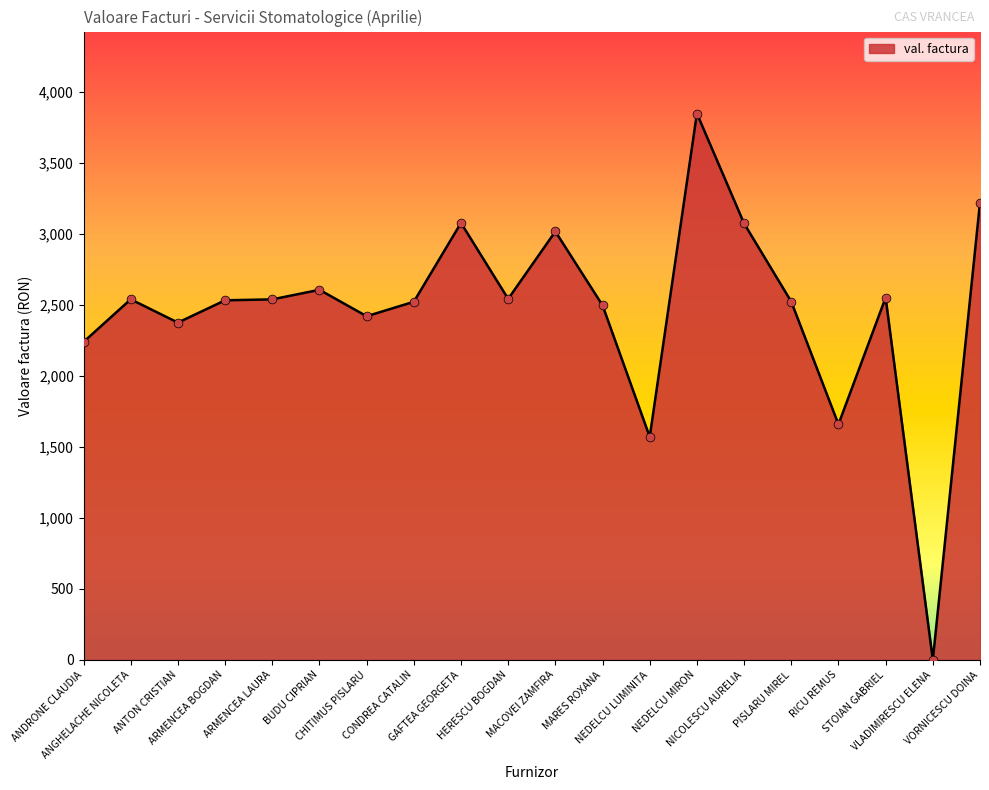

What is the ratio of the value at HERESCU BOGDAN to the value at ANTON CRISTIAN?

1.1